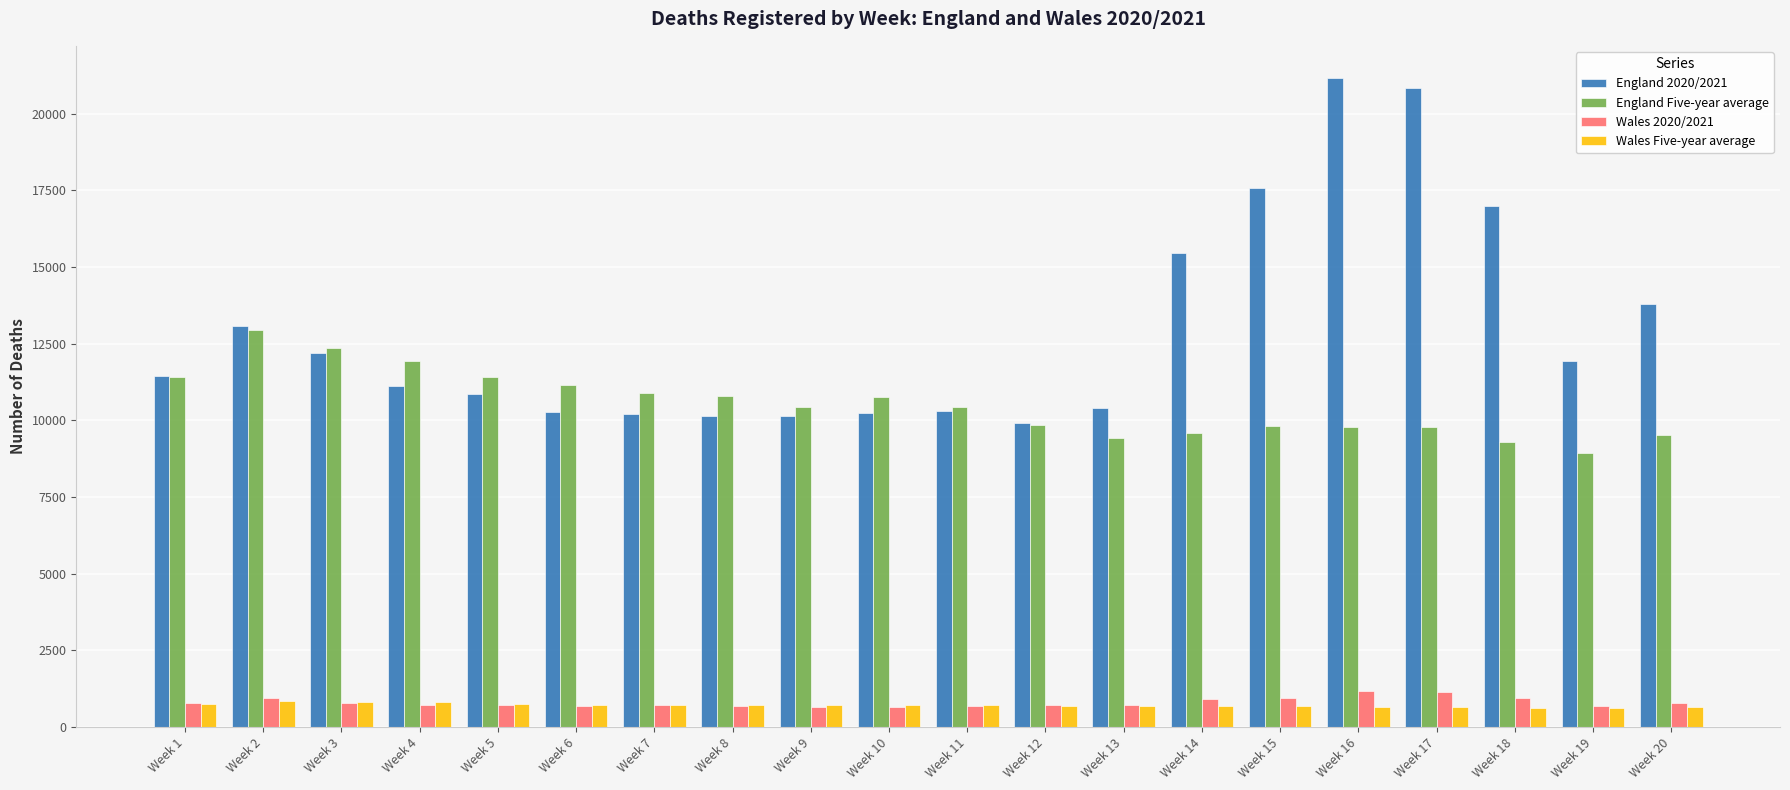

Which series has the largest range (max minus min)?

England 2020/2021